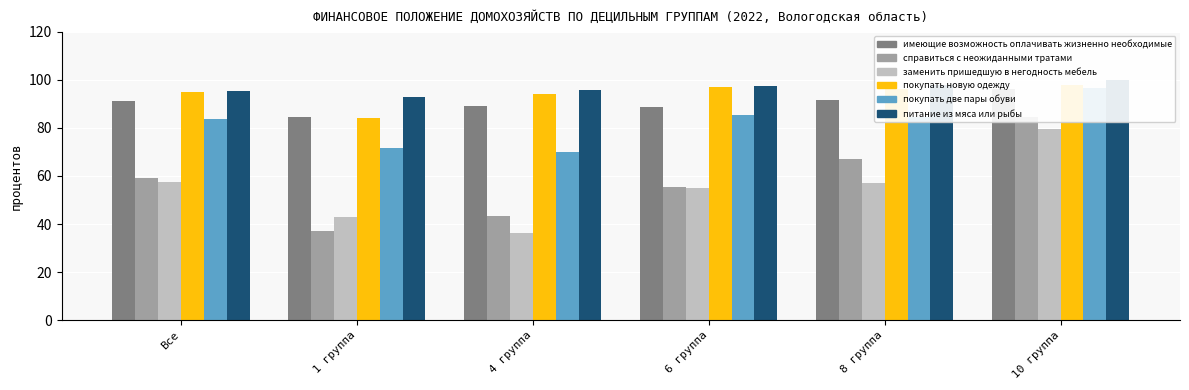

At how many categories does at least one series exceed 56?

6